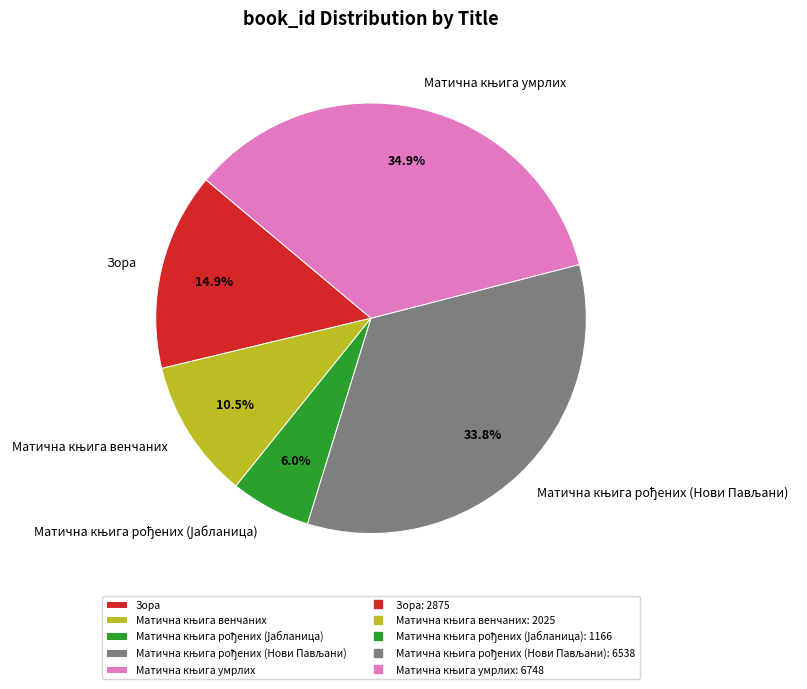

What portion of the pie excludes Зора?

85.1%